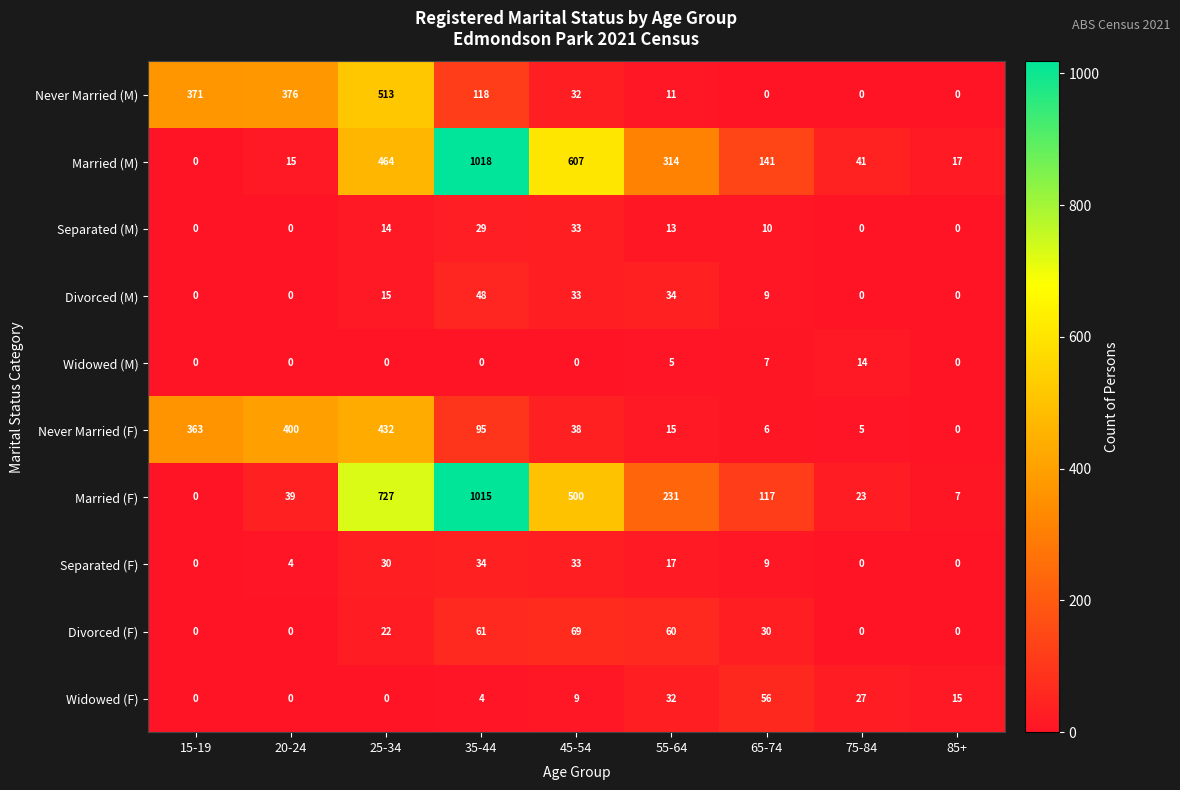

At which category is the sum across all series the highest?

35-44